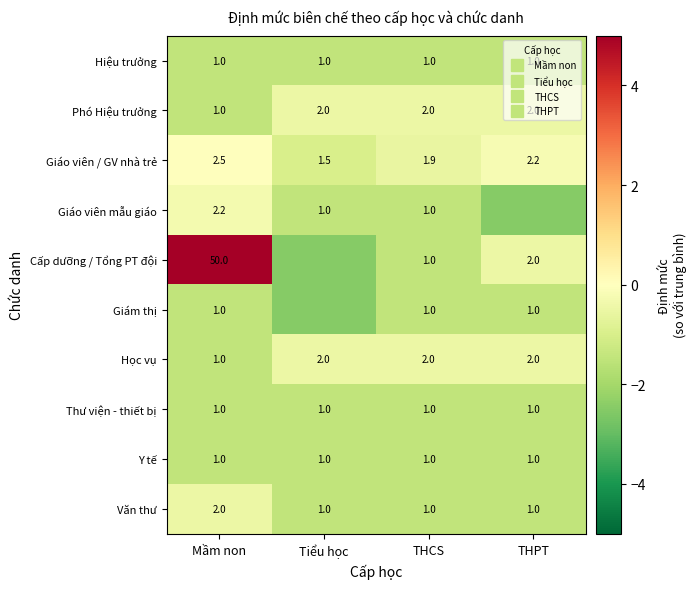

At Tiểu học, list the series in order from largest to smallest.

Phó Hiệu trưởng, Học vụ, Giáo viên / GV nhà trẻ, Hiệu trưởng, Giáo viên mẫu giáo, Thư viện - thiết bị, Y tế, Văn thư, Cấp dưỡng / Tổng PT đội, Giám thị